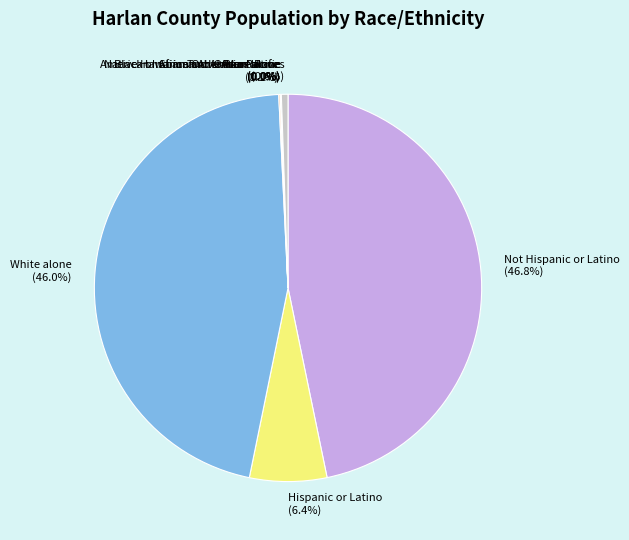

What portion of the pie excludes Not Hispanic or Latino?

53.2%